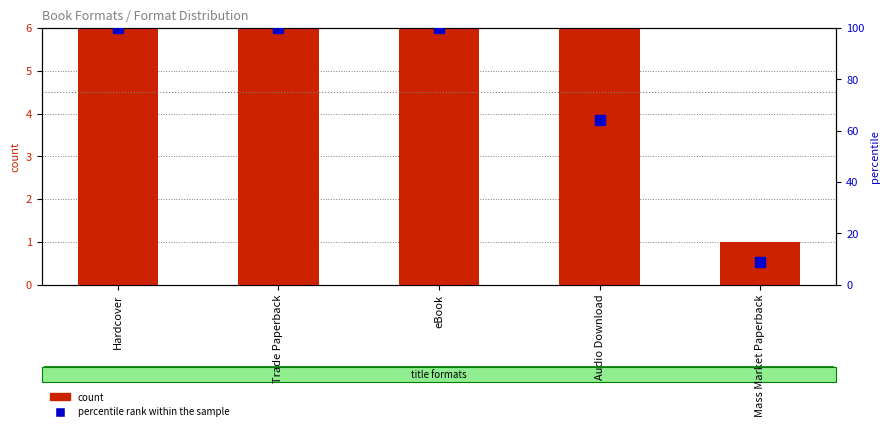

Is the value of percentile rank within the sample at Audio Download greater than the value of count at Hardcover?

Yes